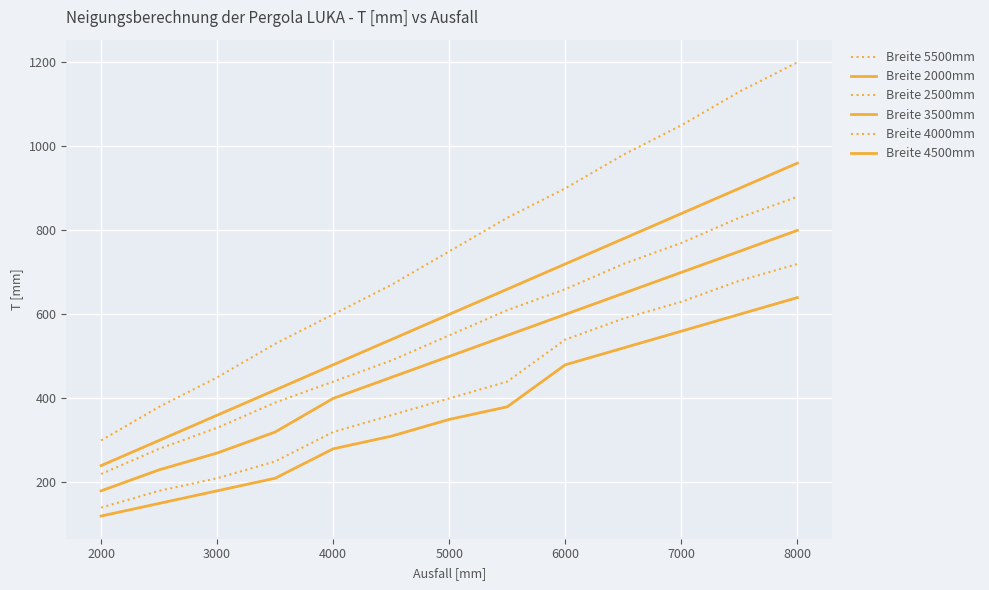

Does the chart have visible grid lines?

Yes